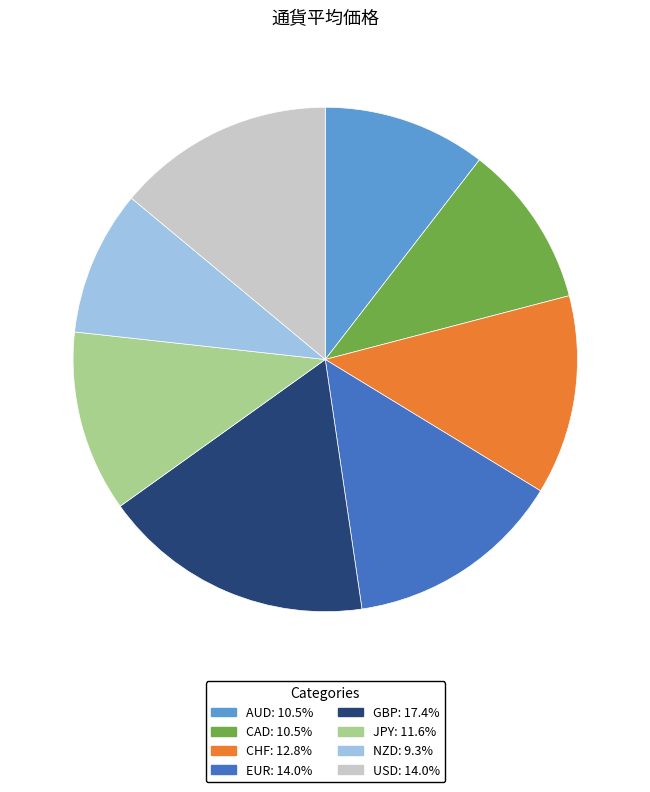

What is the ratio of the value at AUD to the value at GBP?

0.6